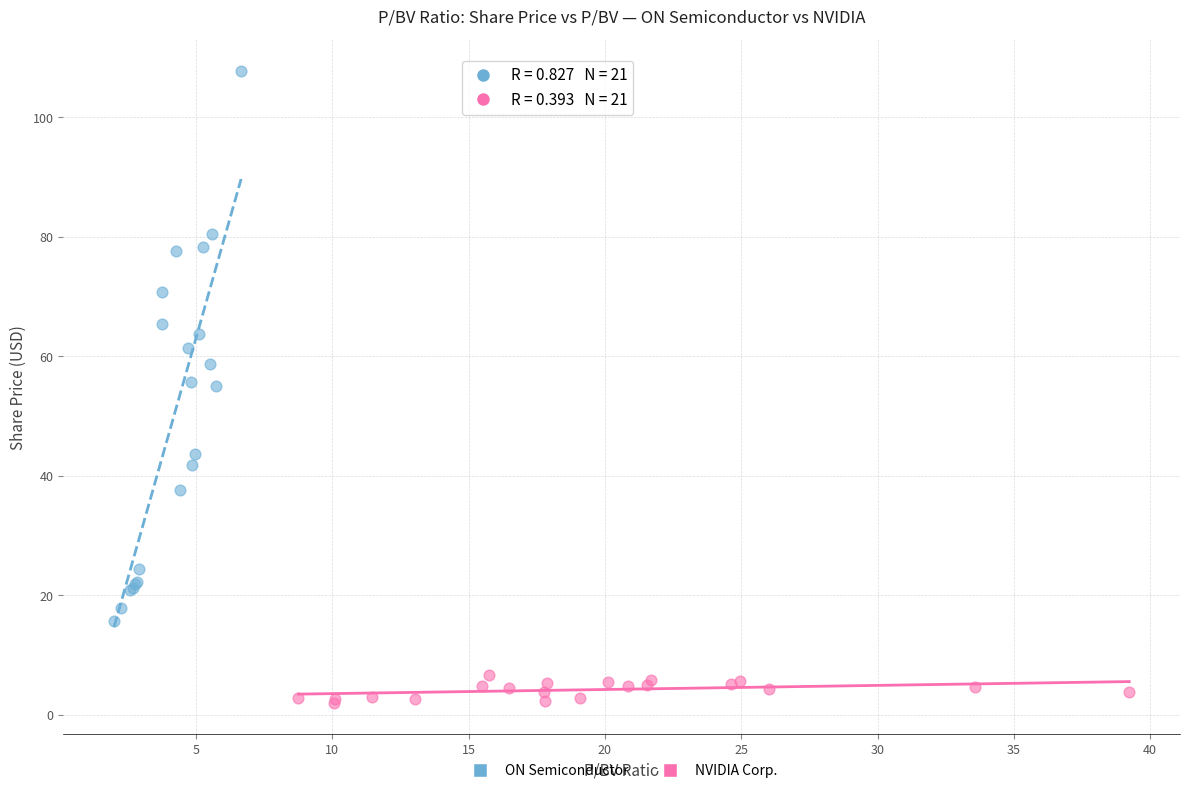

What are all the series names shown in the legend?

ON Semiconductor, NVIDIA Corp.